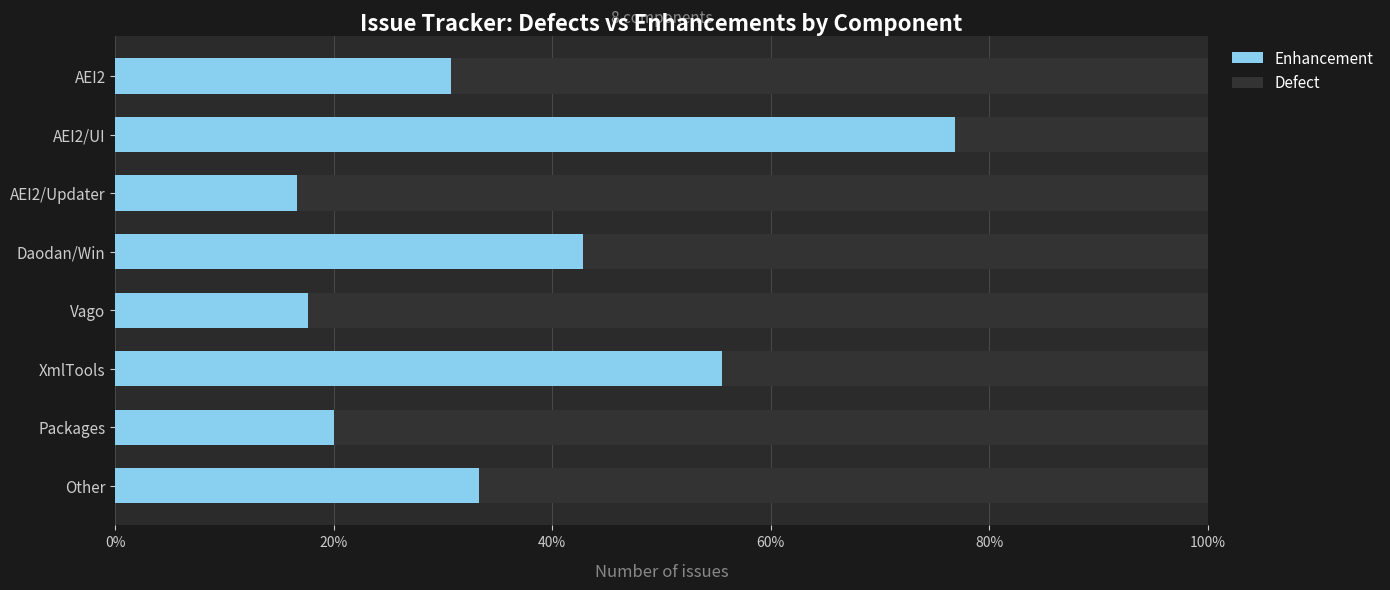

What is the sum of the Enhancement values at Other and Daodan/Win?

76.2